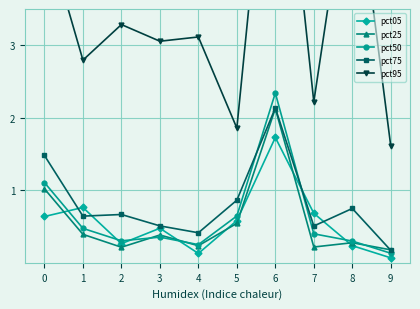

True or false: pct50 has more than 1 interior local peaks.

True